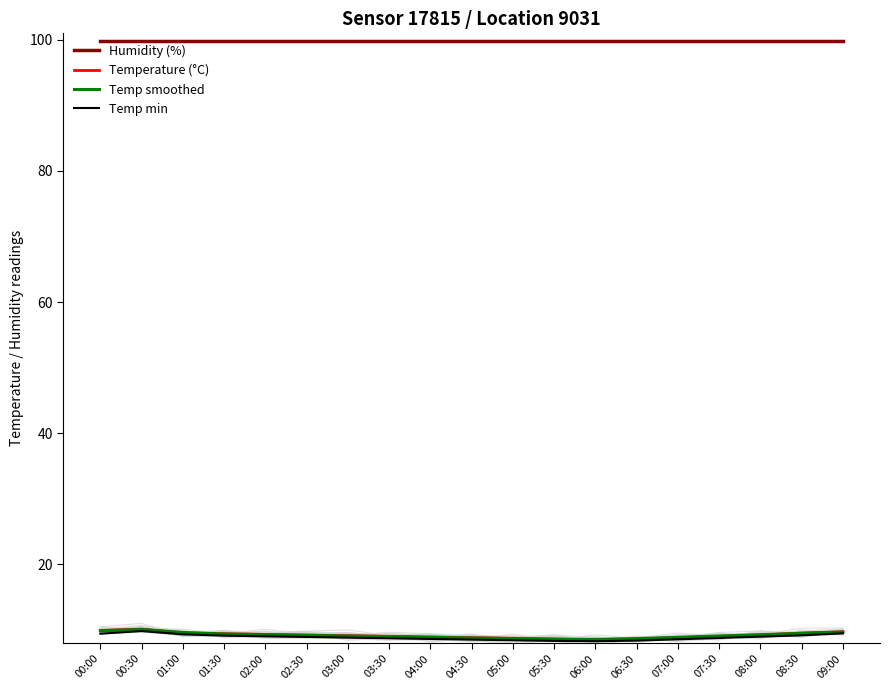

The value of Temp smoothed at 09:00 is 9.7. True or false?

True